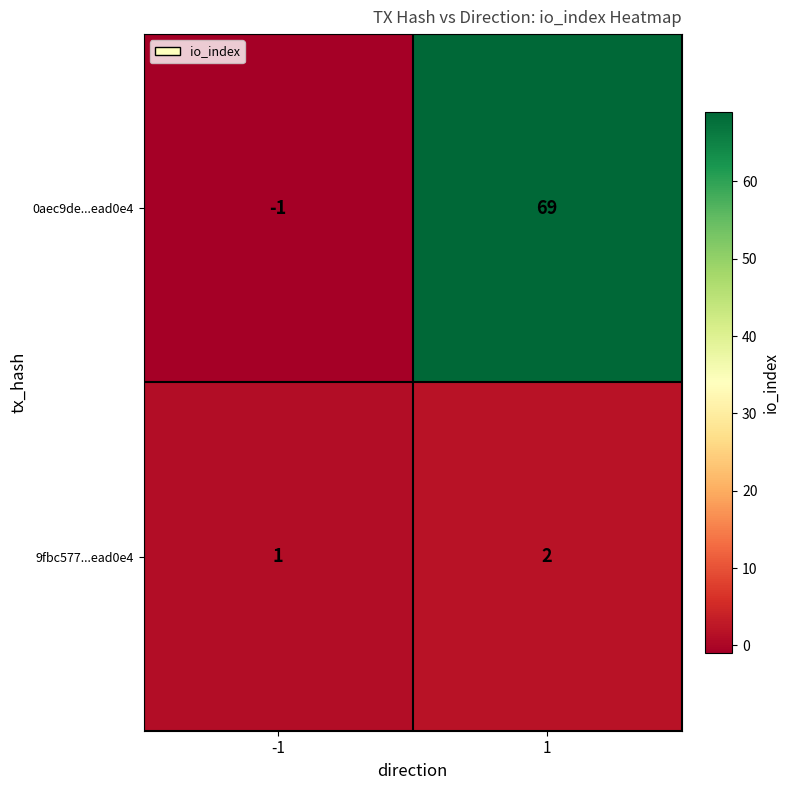

Reading right to left, list all the values displayed in this chart.

0aec9de...ead0e4: 69	-1
9fbc577...ead0e4: 2	1